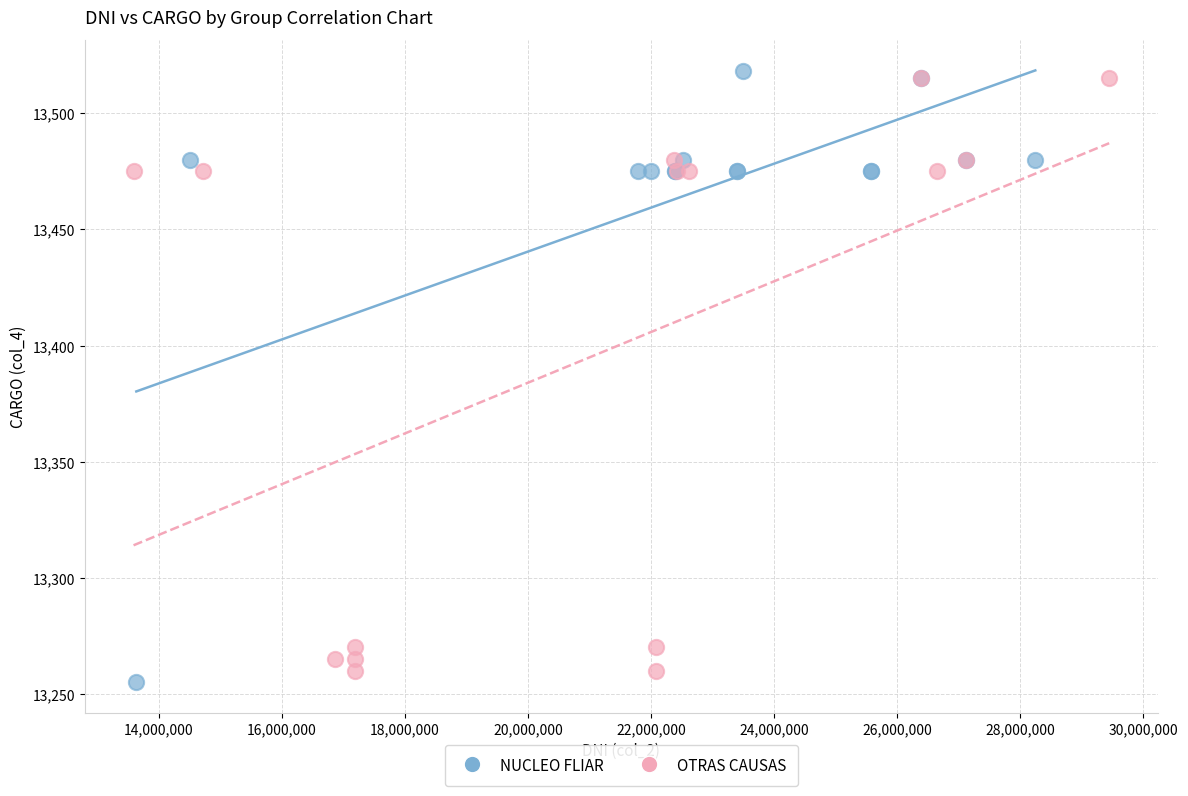

Which series has the largest Y range (max minus min)?

NUCLEO FLIAR